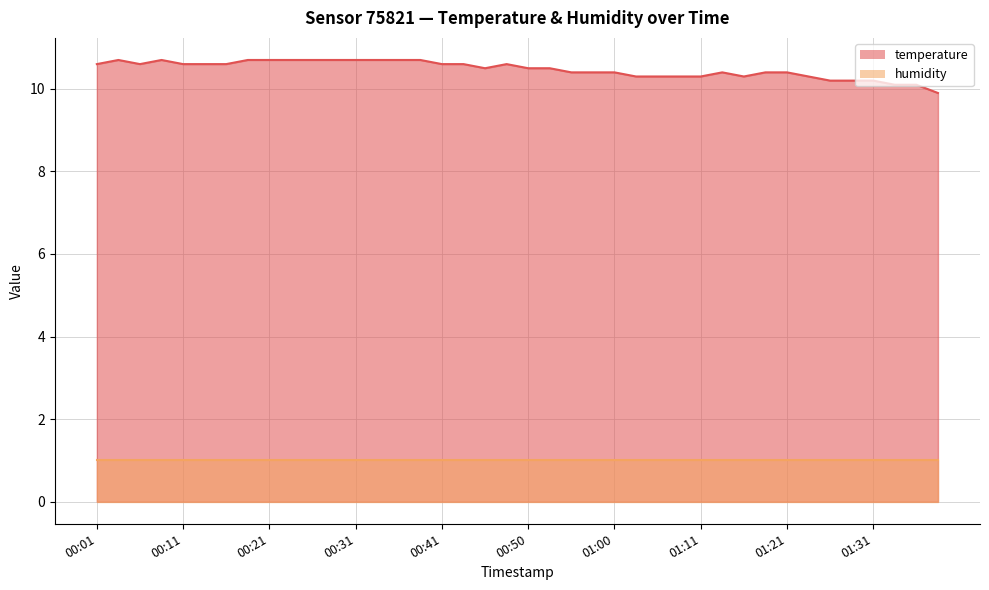

Reading left to right, extract all data points from this chart.

00:01=10.6	00:04=10.7	00:06=10.6	00:09=10.7	00:11=10.6	00:14=10.6	00:16=10.6	00:19=10.7	00:21=10.7	00:23=10.7	00:26=10.7	00:28=10.7	00:31=10.7	00:33=10.7	00:36=10.7	00:38=10.7	00:41=10.6	00:43=10.6	00:46=10.5	00:48=10.6	00:50=10.5	00:53=10.5	00:55=10.4	00:58=10.4	01:00=10.4	01:03=10.3	01:06=10.3	01:08=10.3	01:11=10.3	01:13=10.4	01:16=10.3	01:18=10.4	01:21=10.4	01:23=10.3	01:26=10.2	01:28=10.2	01:31=10.2	01:33=10.1	01:36=10.1	01:38=9.9